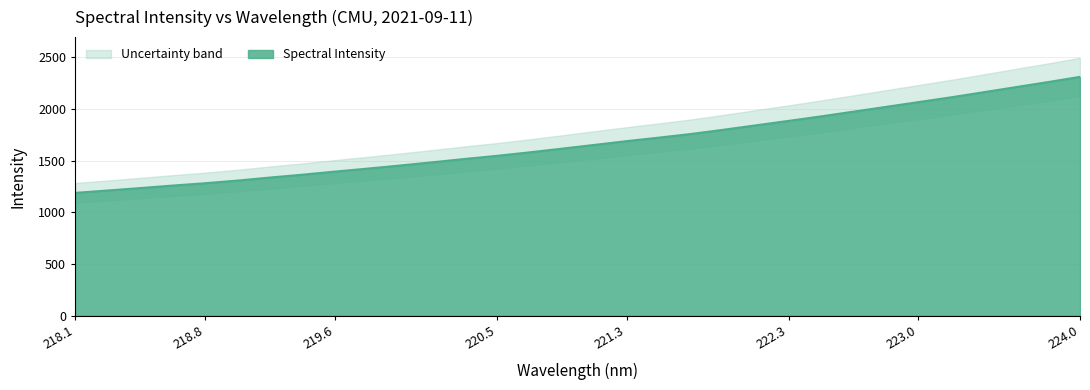

The Spectral Intensity series shows 833.3 at 220.5. True or false?

False